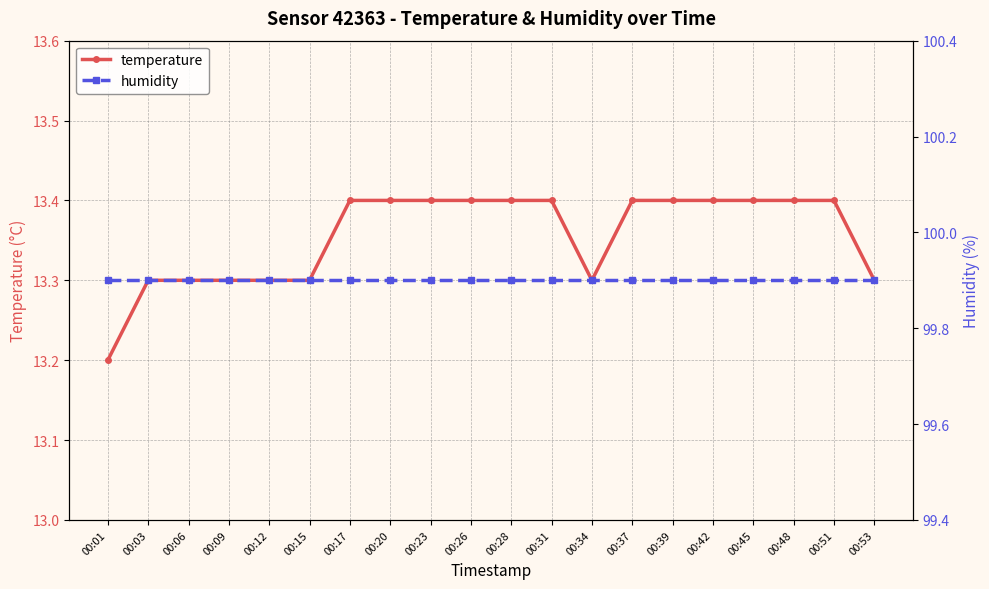

What is the sum of all temperature values?

267.1